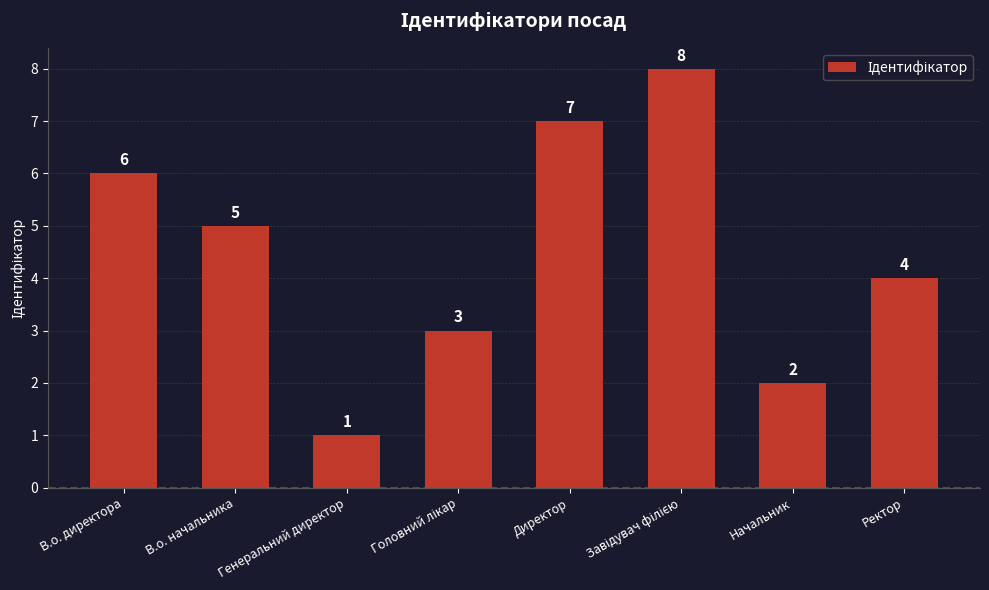

What position from the right is Директор?

4